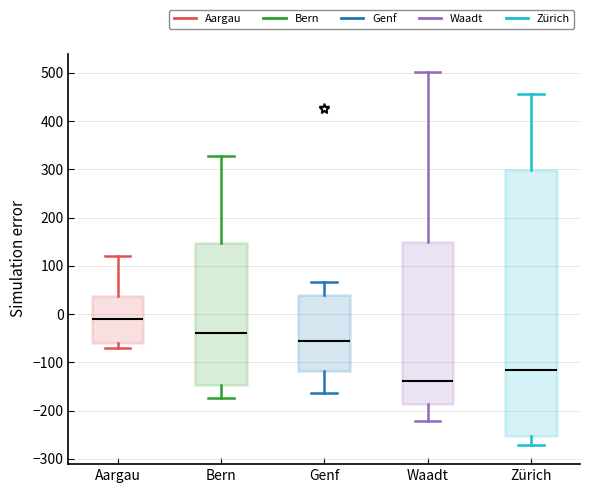

Where is the lower edge of the box for Bern on the y-axis? The values are not printed on the chart, so give them approximately, as read against the axis.

-150